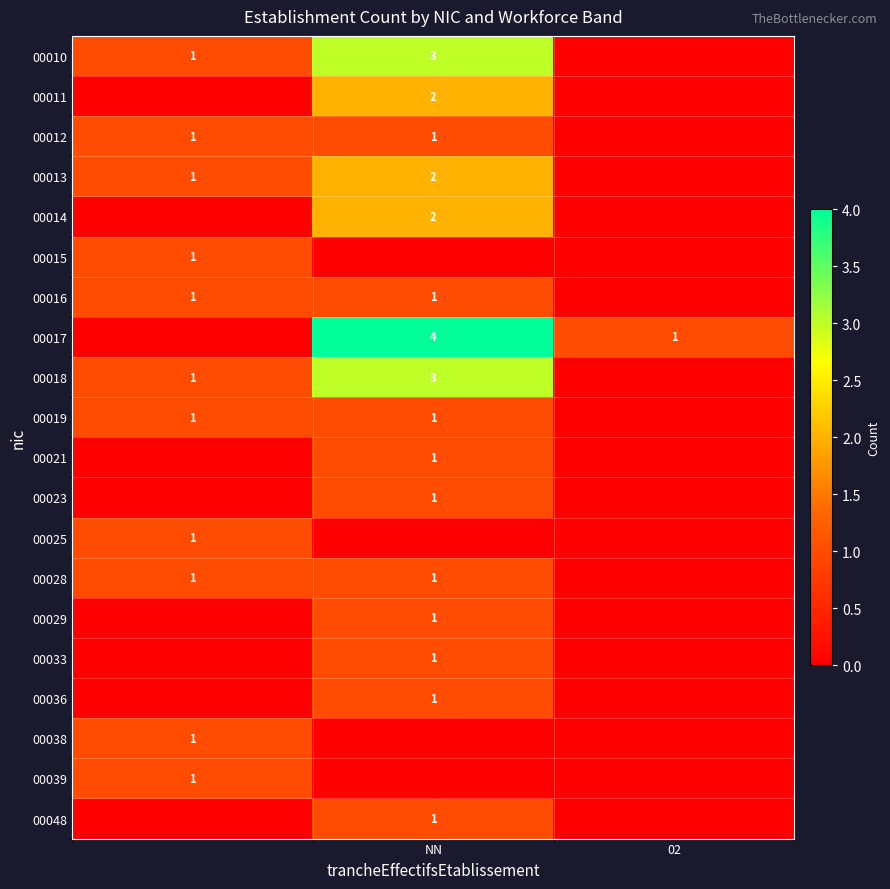

The value of 00033 at NN is 2. True or false?

False